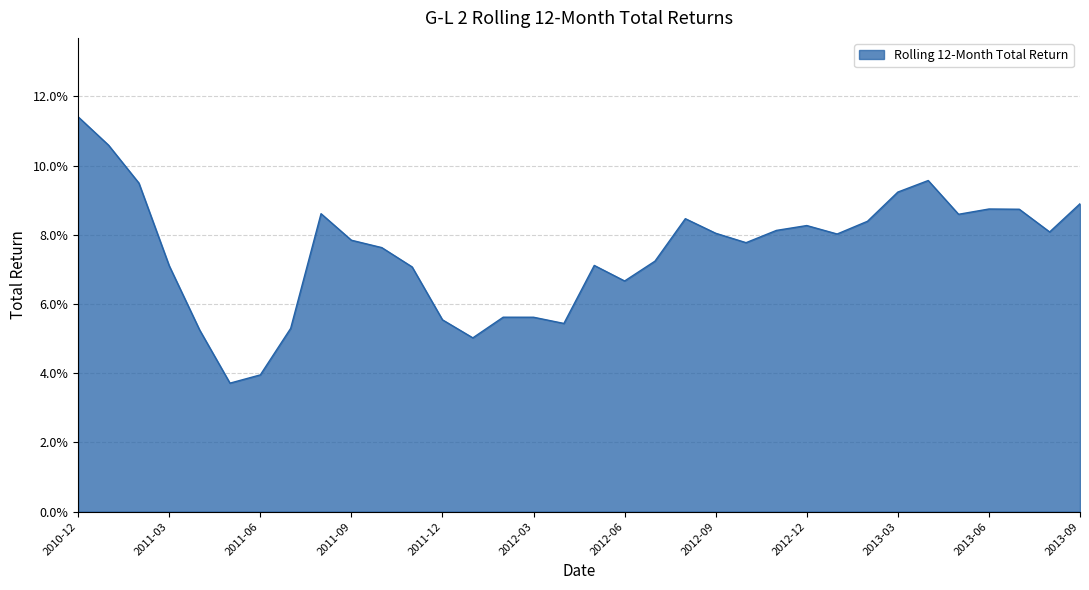

Which category has the lowest value across all series?

2011-05